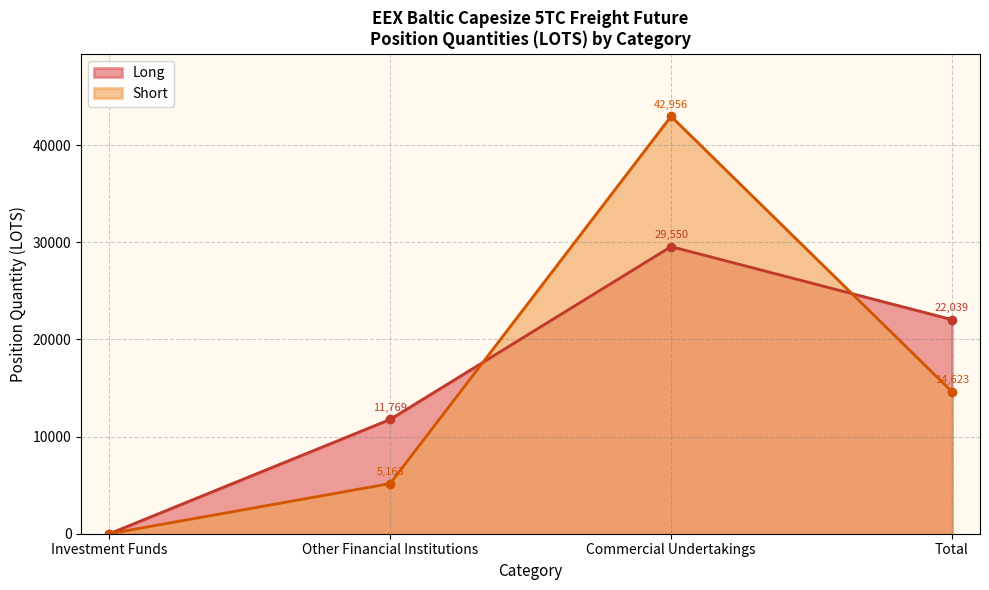

Is the value of Long at Commercial Undertakings Long greater than the value of Short at Commercial Undertakings Long?

No